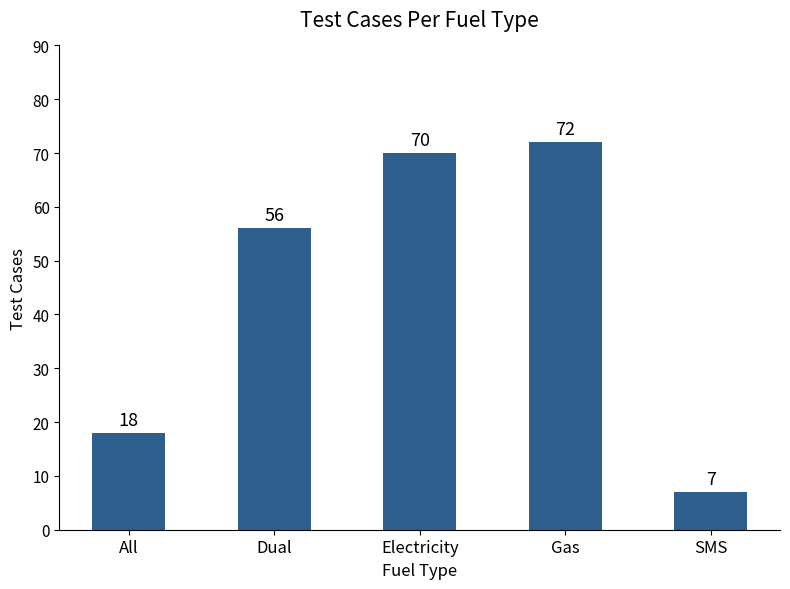

What is the change in value from Dual to SMS?

-49